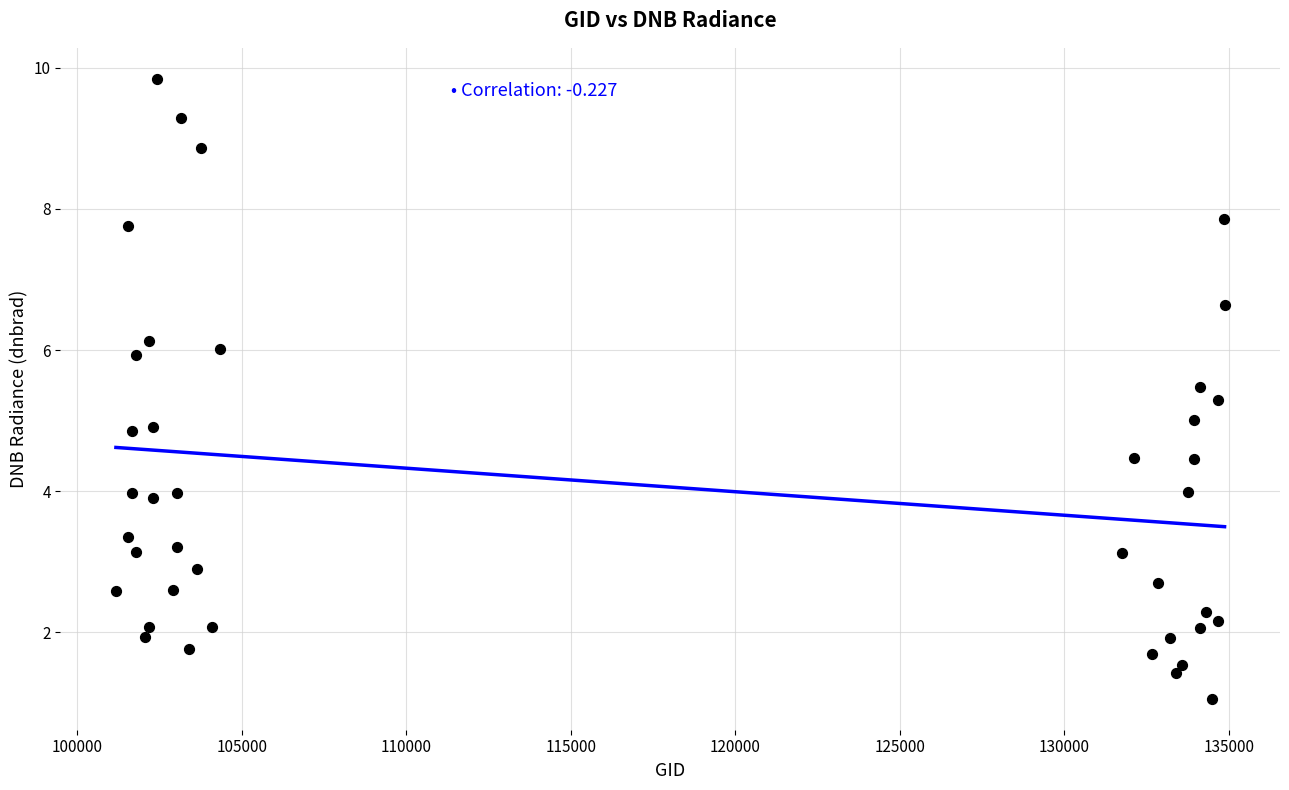

What is the range of X values (max minus min)?

33700.0